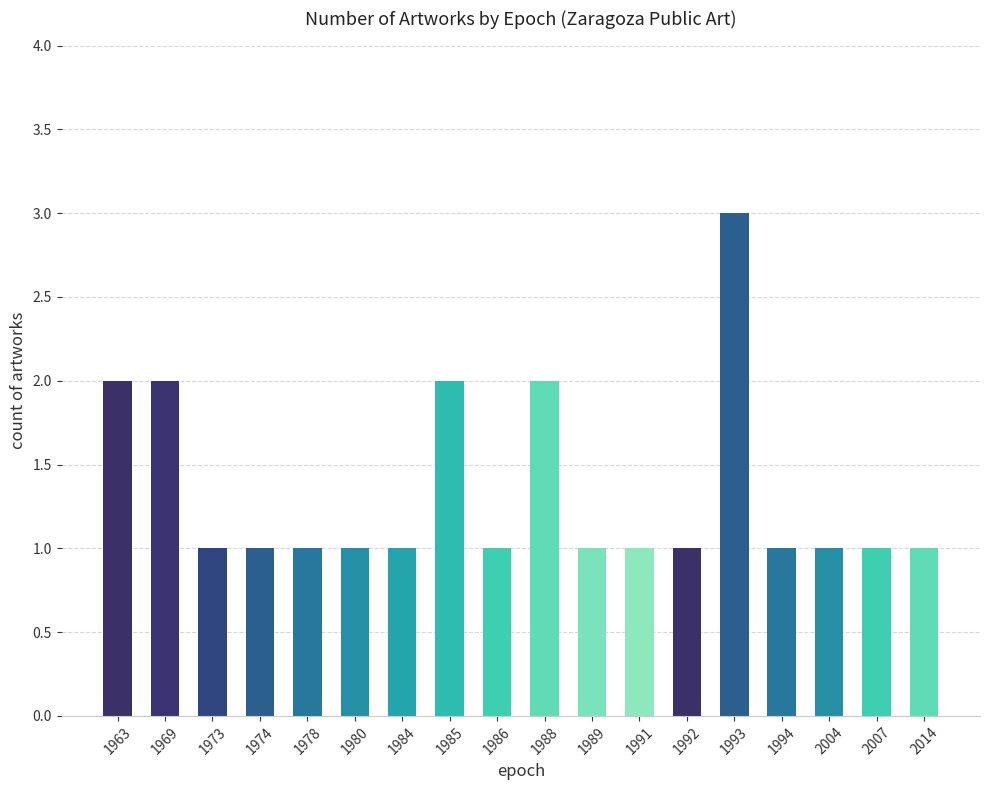

Are the bars horizontal?

No